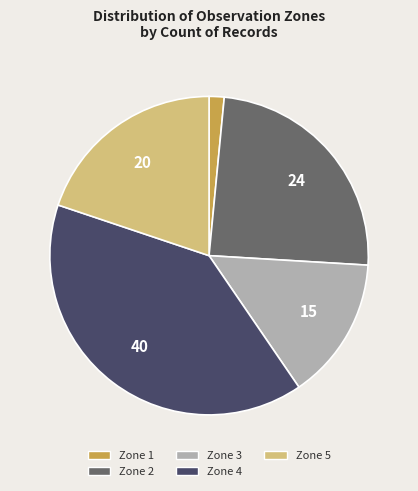

Rank the categories by value from lowest to highest.

Zone 1, Zone 3, Zone 5, Zone 2, Zone 4